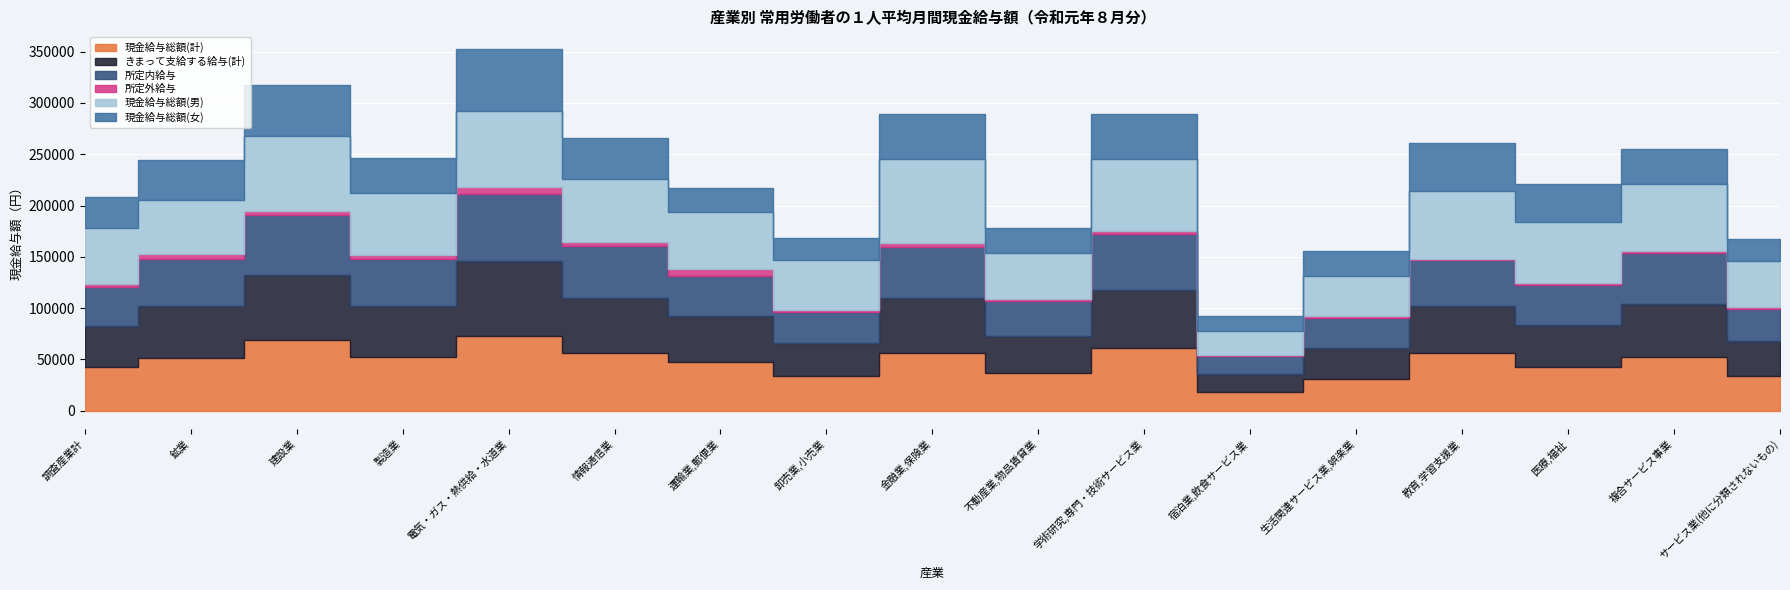

True or false: 現金給与総額(計) and 所定内給与 intersect in this chart.

False